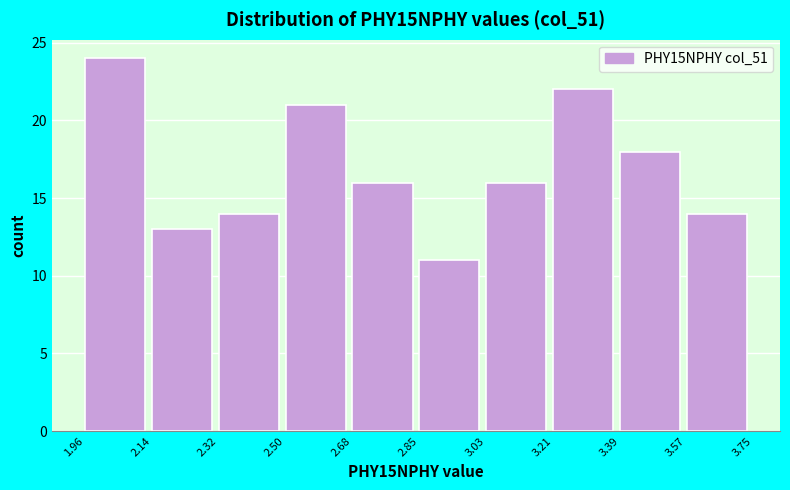

Reading left to right, list every bar in this chart as the range it spans on the x-axis followed by its height. The values are not printed on the chart, so give them approximately, as read against the axis.

1.96 to 2.14: 24
2.14 to 2.32: 13
2.32 to 2.50: 14
2.50 to 2.68: 21
2.68 to 2.85: 16
2.85 to 3.03: 11
3.03 to 3.21: 16
3.21 to 3.39: 22
3.39 to 3.57: 18
3.57 to 3.75: 14